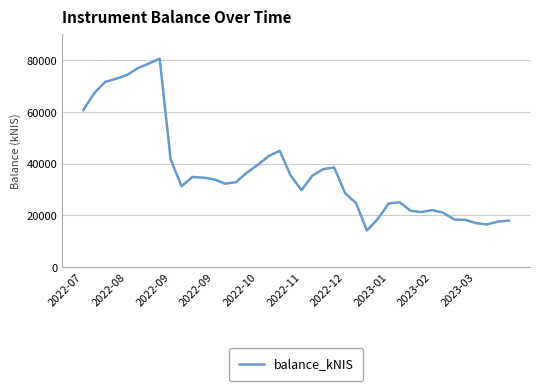

What is the difference between the maximum and minimum values?

66516.2